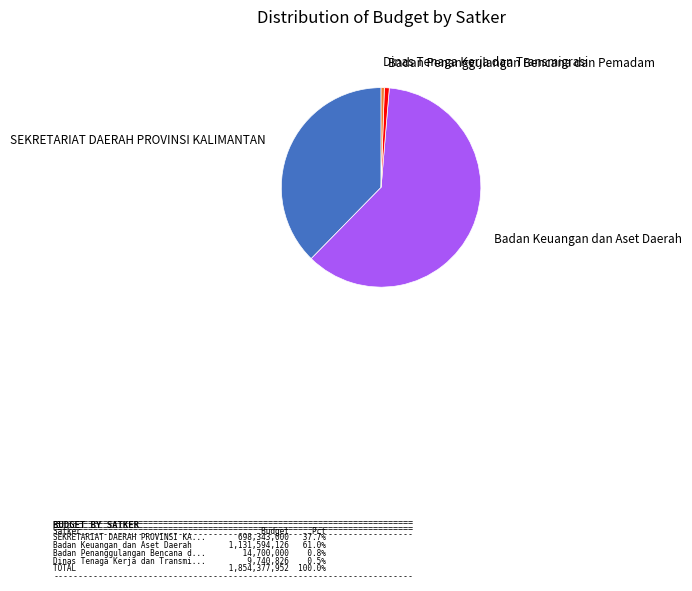

Does any single category account for the majority?

Yes